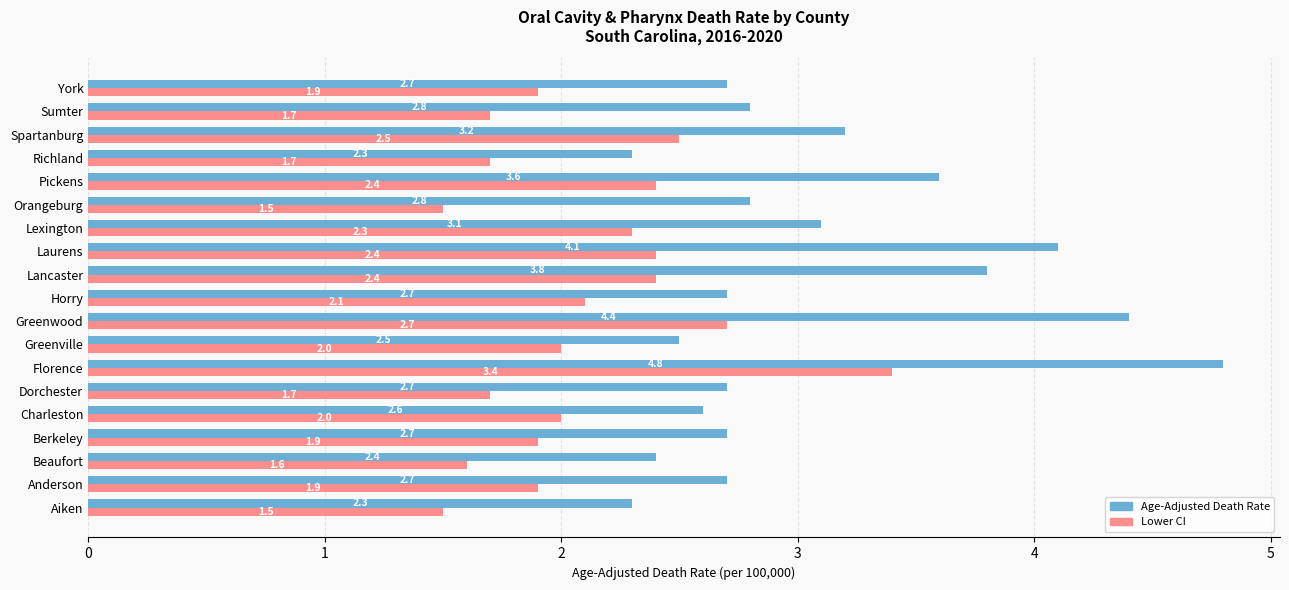

What is the spread (max minus min) of values at Lancaster?

1.4